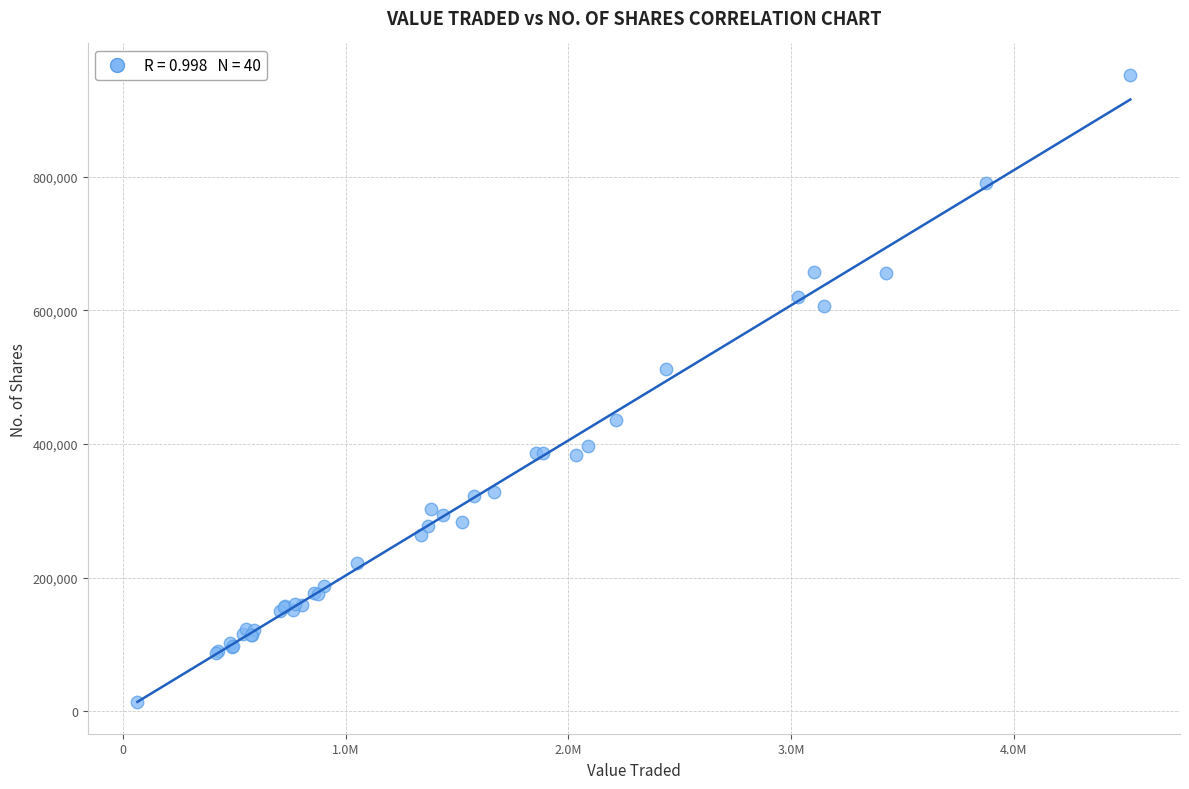

What Y value in the scatter plot is closest to 482942?

512172